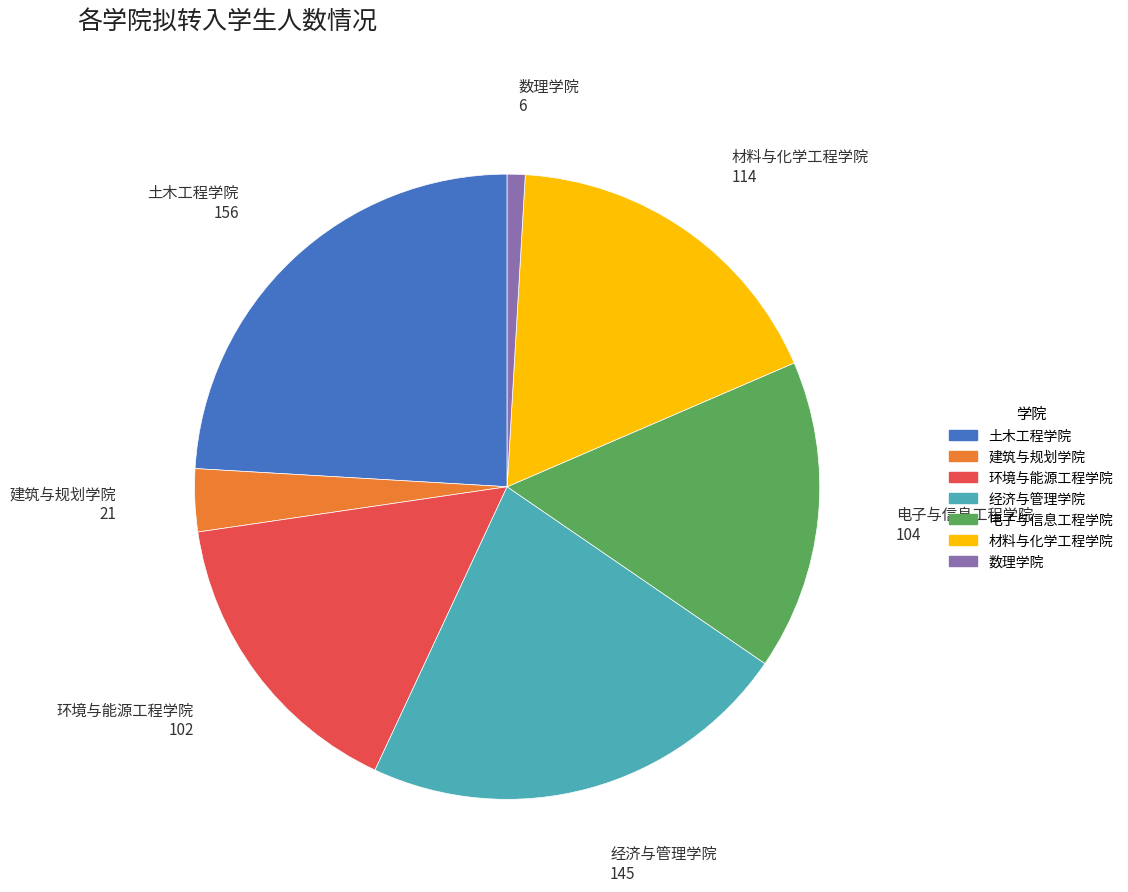

How many segments does this pie chart have?

7